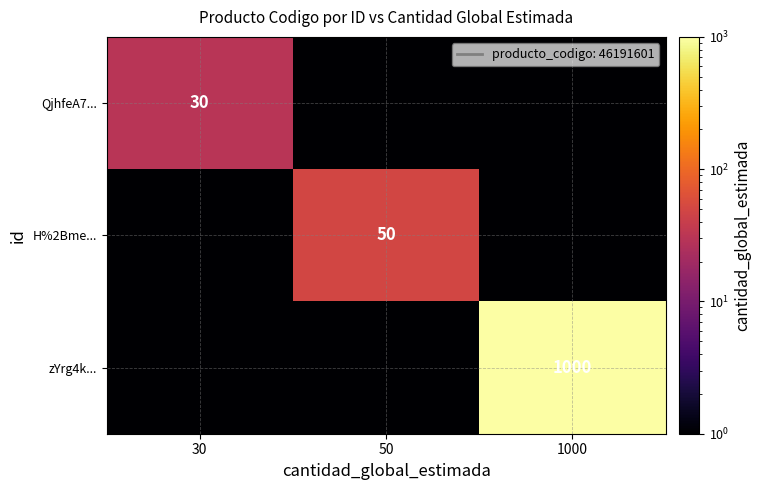

Is the value of zYrg4k... at 1000 greater than the value of H%2Bme... at 50?

Yes